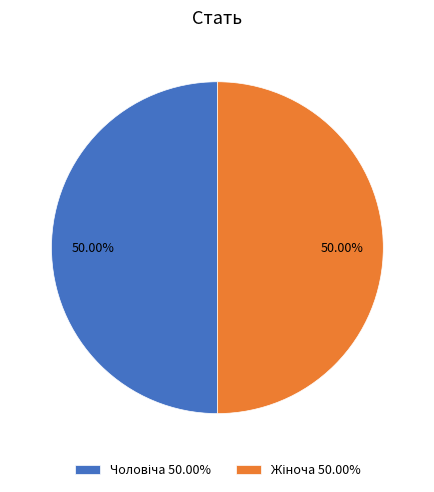

Count the number of slices in the pie.

2